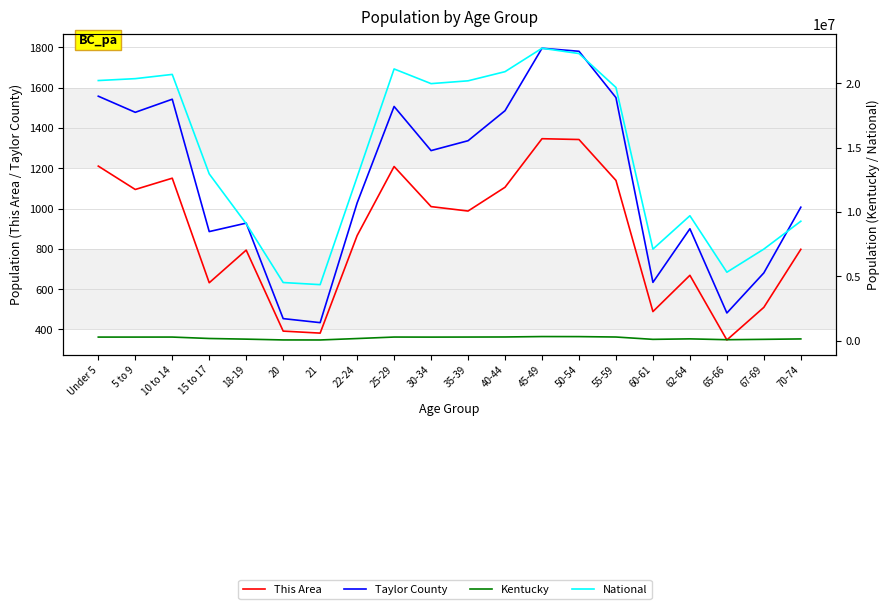

At 5 to 9, list the series in order from smallest to largest.

This Area, Taylor County, Kentucky, National